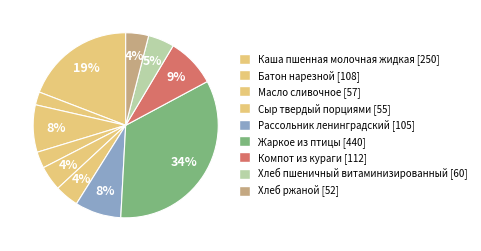

How many segments does this pie chart have?

11